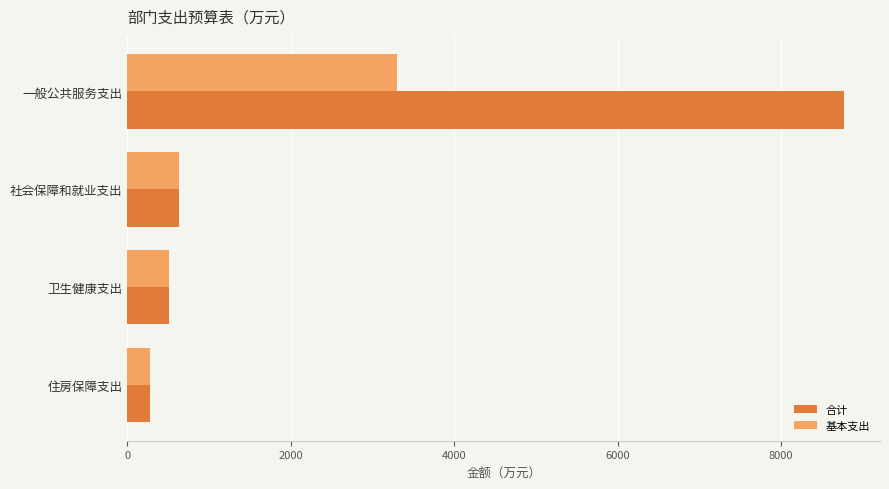

Which series has the widest spread of values?

合计